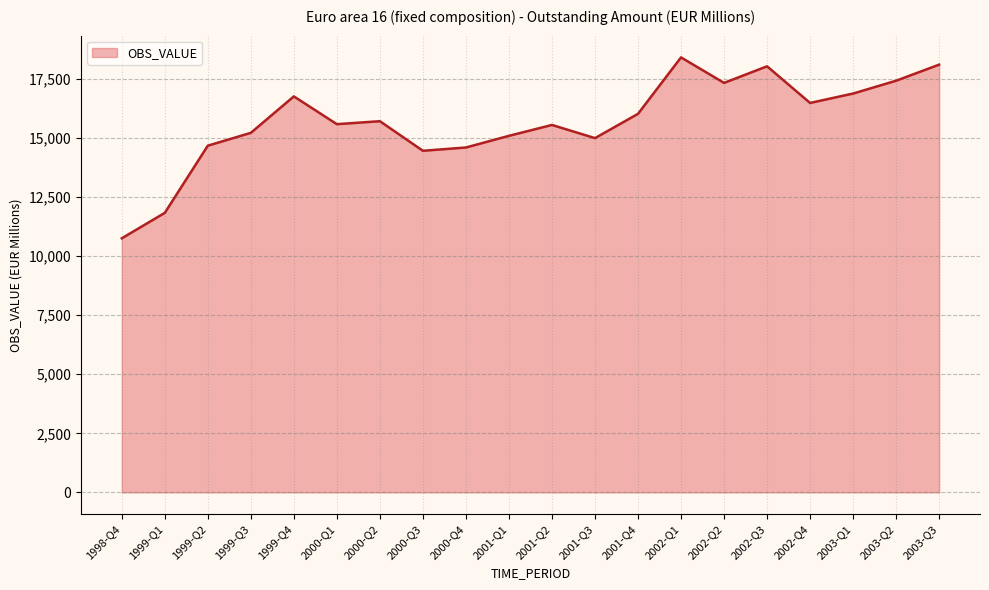

Between 2000-Q2 and 2002-Q4, which is larger?

2002-Q4